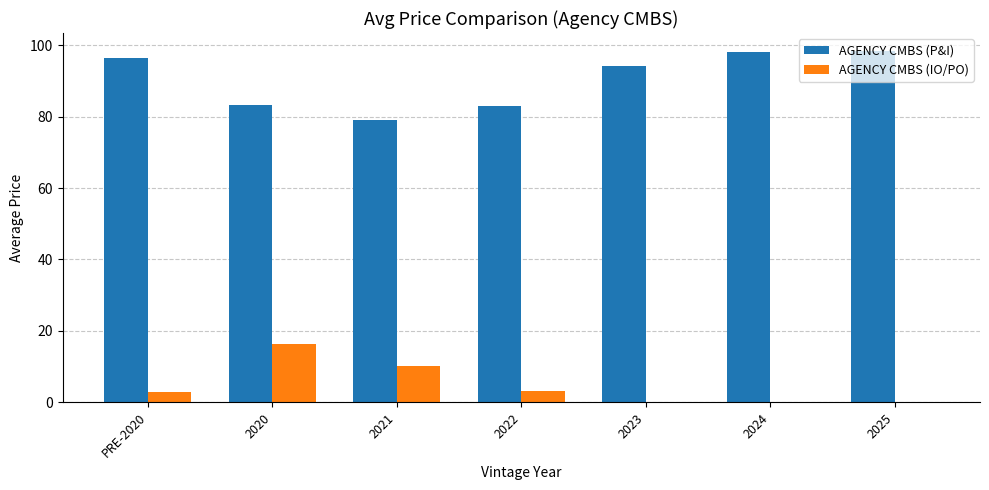

What is the total value across all series at 2022?

86.0